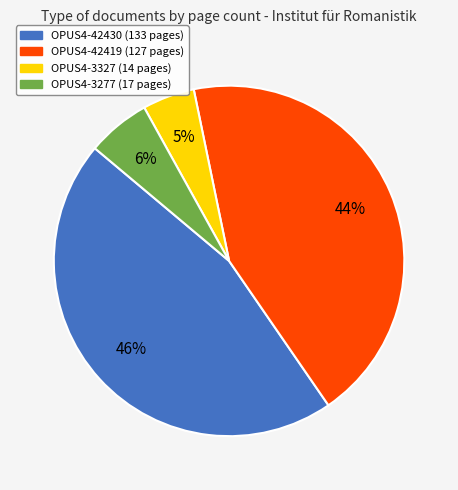

How many segments does this pie chart have?

4